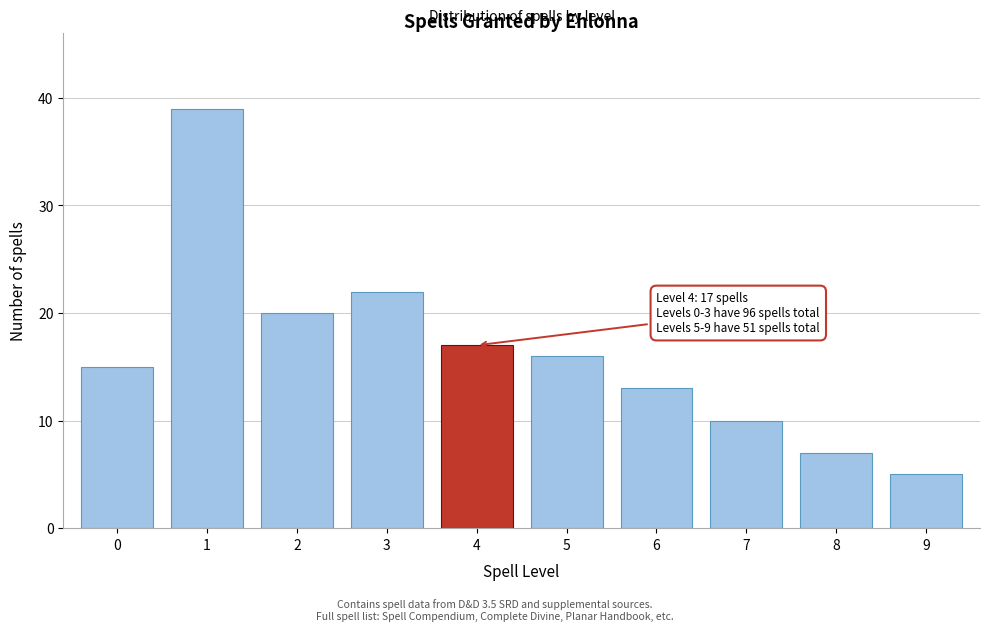

Reading left to right, list all the values displayed in this chart.

0=15	1=39	2=20	3=22	4=17	5=16	6=13	7=10	8=7	9=5